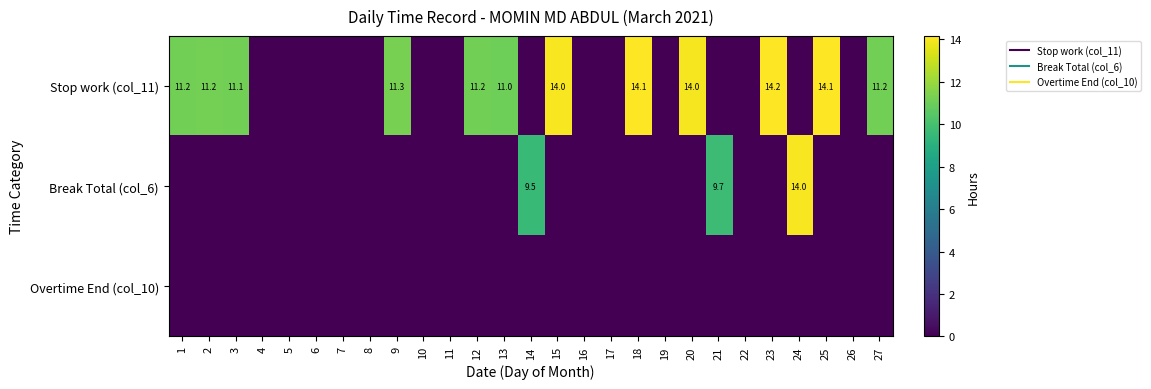

At how many categories does at least one series exceed 5?

15